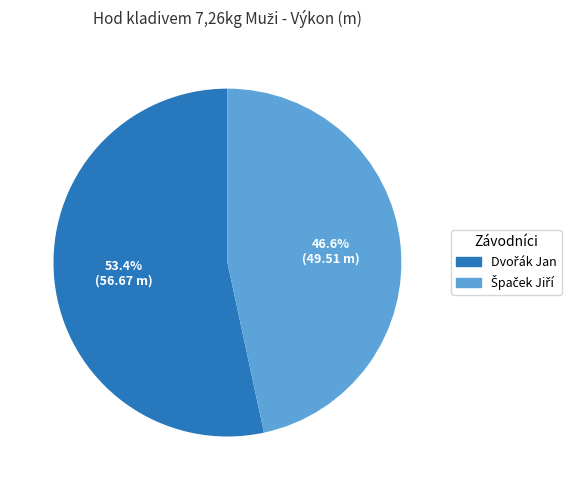

Is there a majority slice in this chart?

Yes